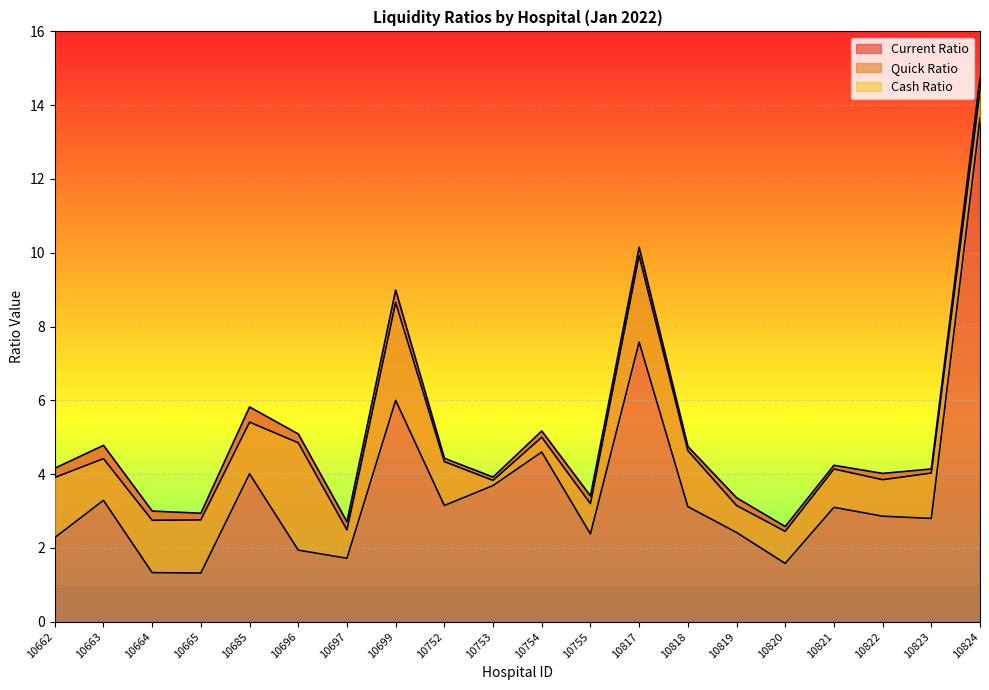

Reading right to left, extract all data points from this chart.

Current Ratio: 10824=14.7	10823=4.1	10822=4.0	10821=4.2	10820=2.6	10819=3.4	10818=4.8	10817=10.2	10755=3.4	10754=5.2	10753=3.9	10752=4.4	10699=9.0	10697=2.7	10696=5.1	10685=5.8	10665=2.9	10664=3.0	10663=4.8	10662=4.2
Quick Ratio: 10824=14.4	10823=4.0	10822=3.9	10821=4.1	10820=2.5	10819=3.1	10818=4.6	10817=9.9	10755=3.2	10754=5.0	10753=3.8	10752=4.3	10699=8.7	10697=2.5	10696=4.8	10685=5.4	10665=2.8	10664=2.8	10663=4.4	10662=3.9
Cash Ratio: 10824=13.7	10823=2.8	10822=2.9	10821=3.1	10820=1.6	10819=2.4	10818=3.1	10817=7.6	10755=2.4	10754=4.6	10753=3.7	10752=3.1	10699=6.0	10697=1.7	10696=1.9	10685=4.0	10665=1.3	10664=1.3	10663=3.3	10662=2.3